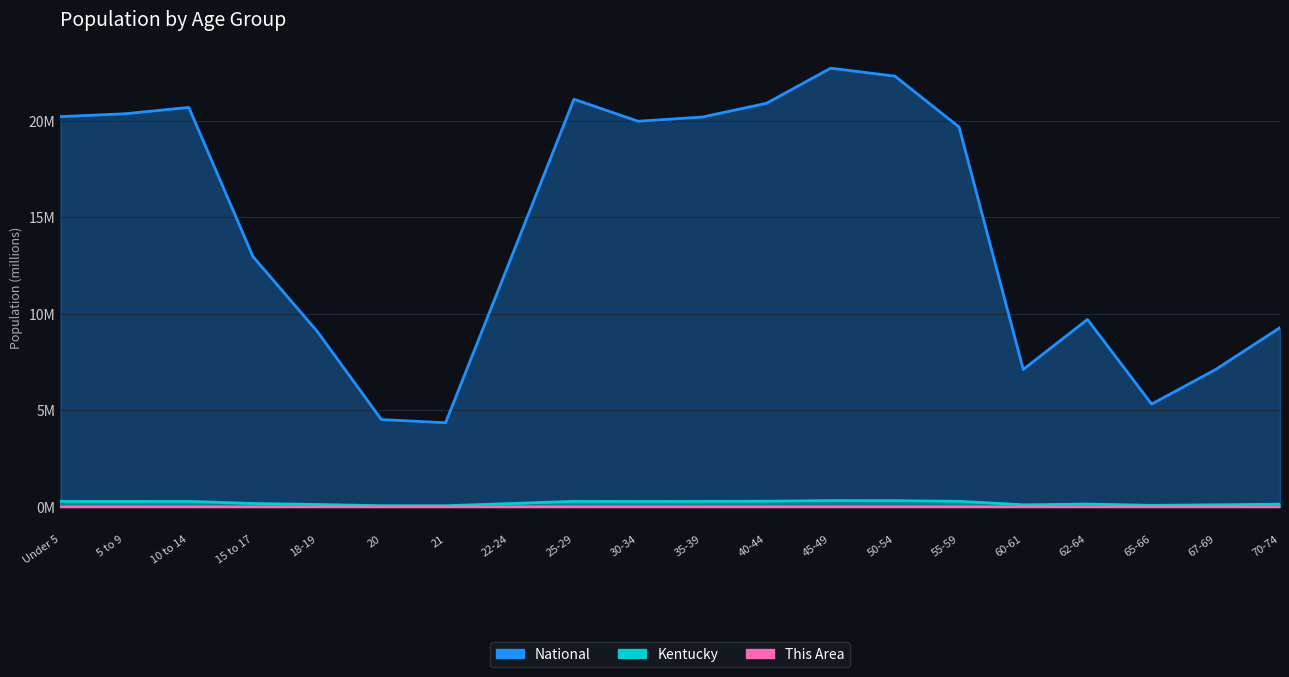

At which category does National reach its first local peak?

10 to 14